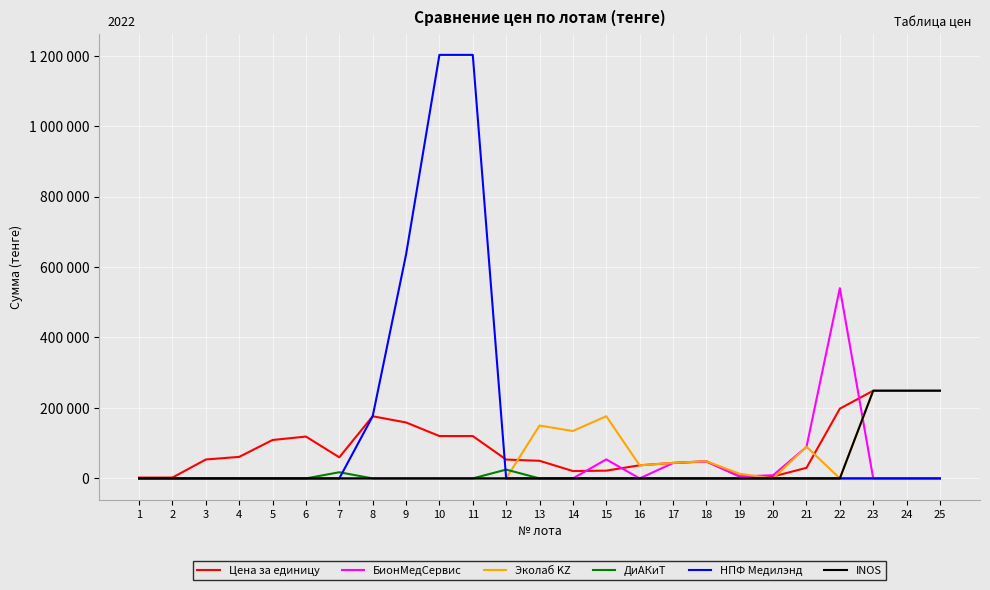

At which label does Цена за единицу reach its minimum?

2